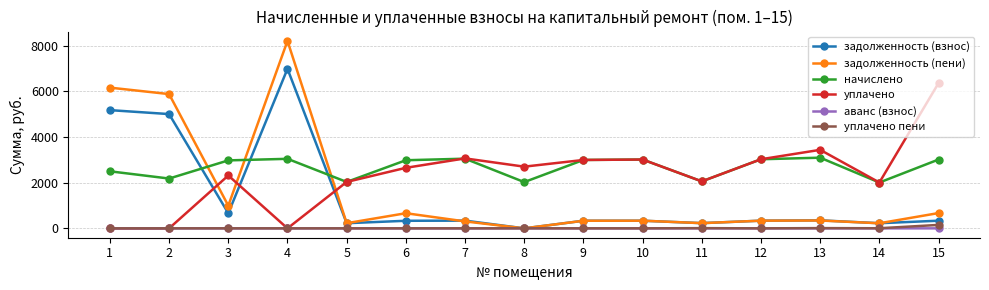

At which label does начислено first exceed 2980?

4